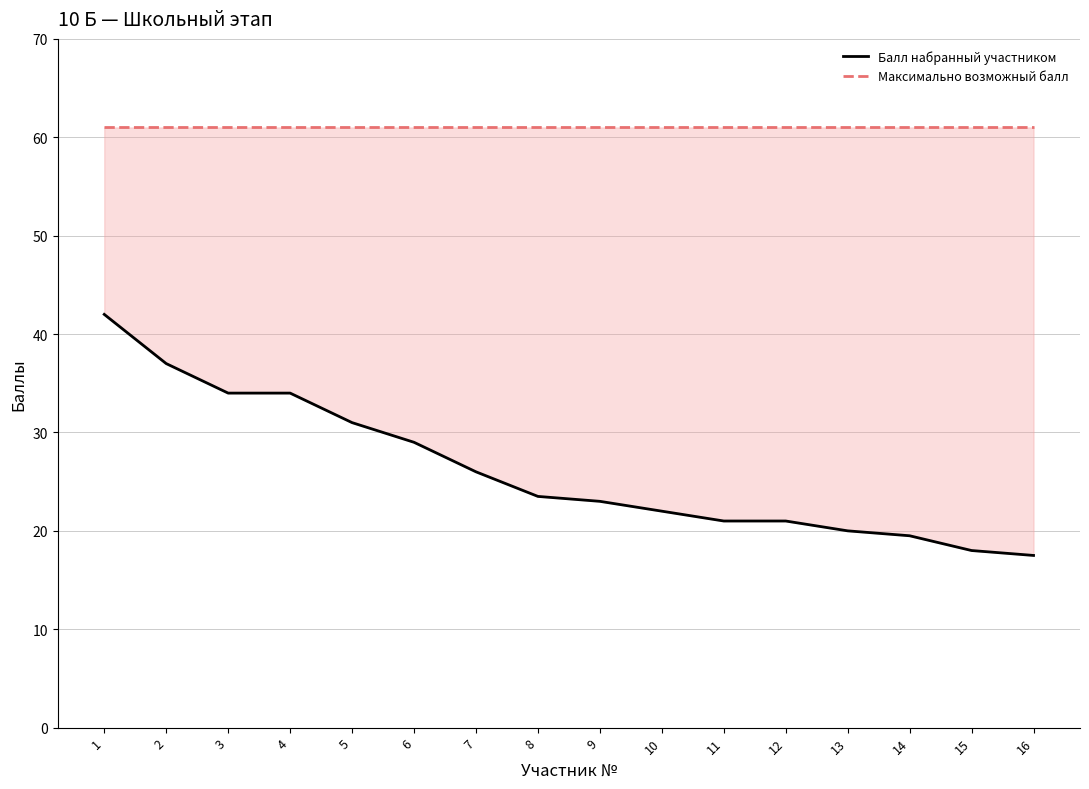

True or false: Балл набранный участником and Максимально возможный балл intersect in this chart.

False